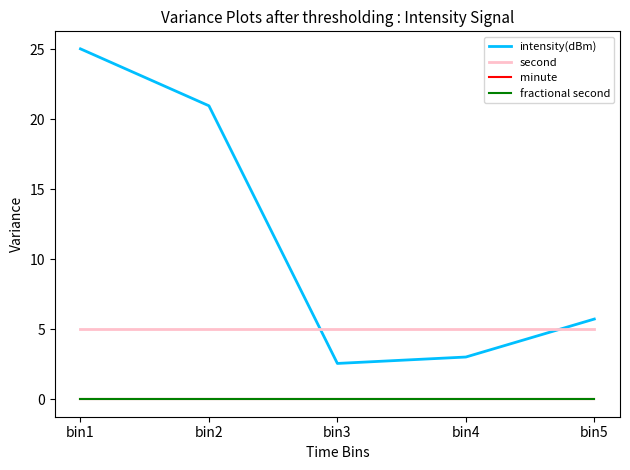

Which category has the lowest value in the second series?

bin1